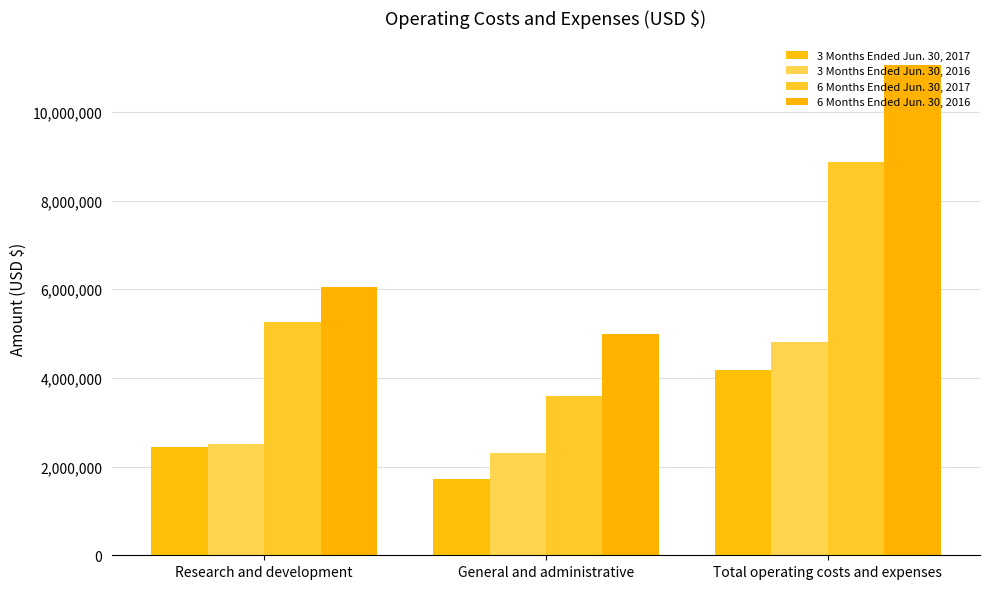

What is the value of the 6 Months Ended Jun. 30, 2016 bar at the 2nd from the left?

4996700